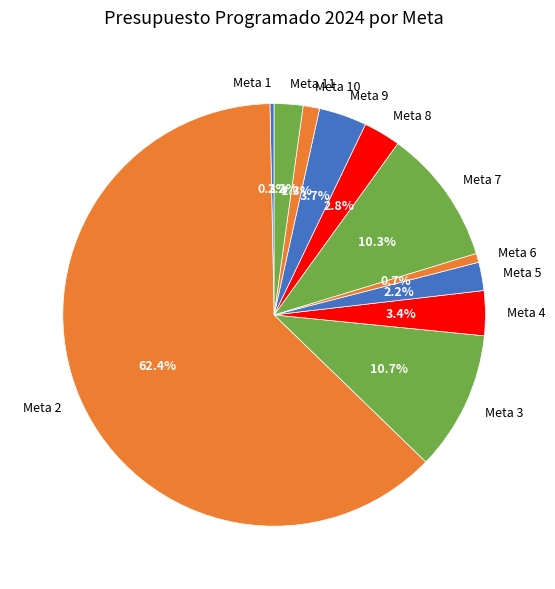

To the nearest percent, what is the average slice percentage?

9%